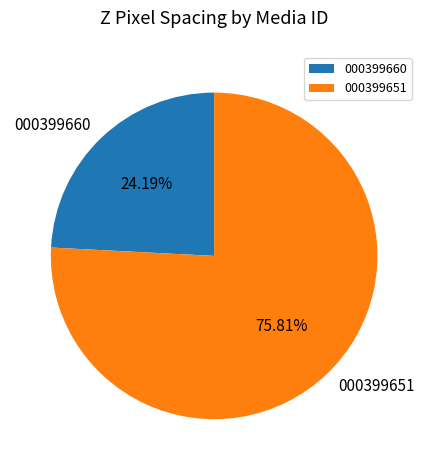

What is the smallest slice in the pie chart?

000399660